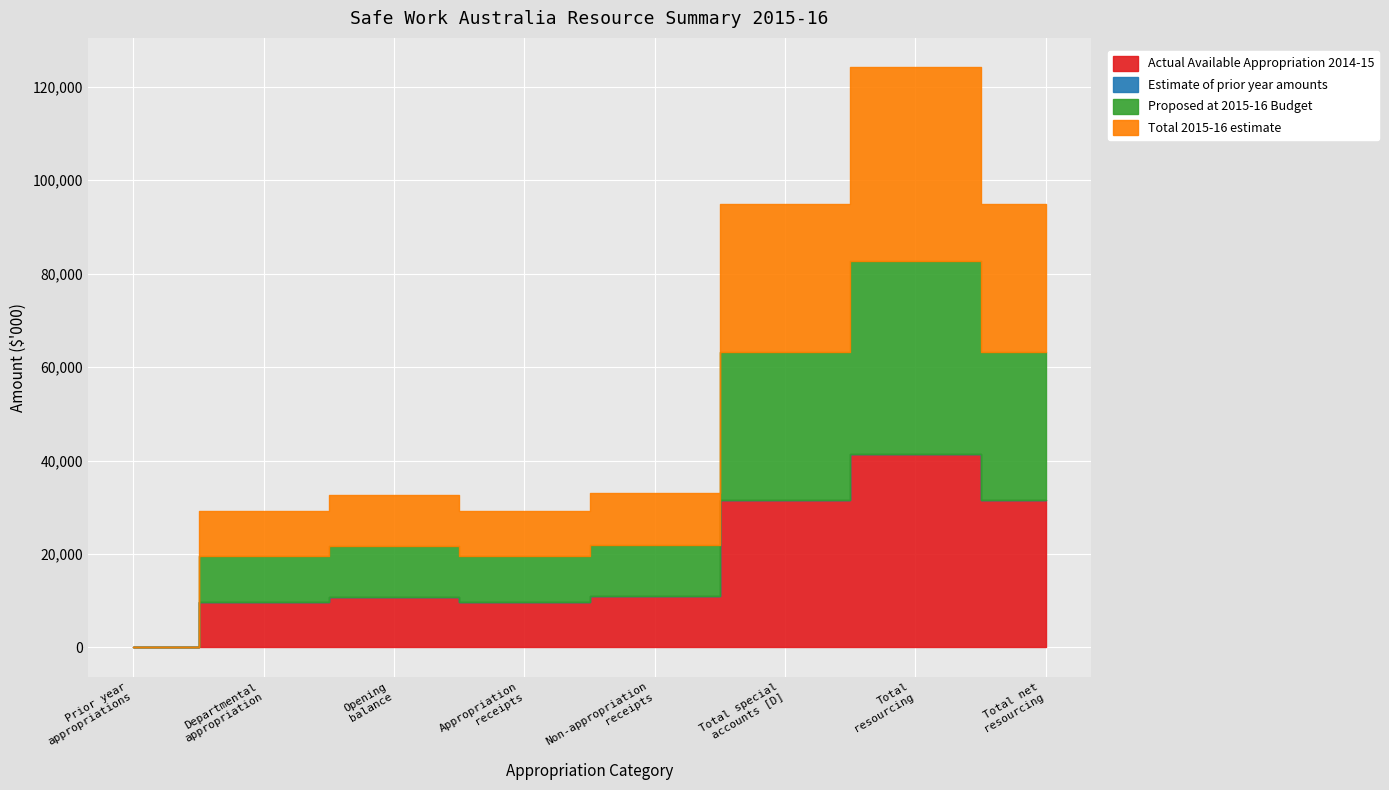

The Total 2015-16 estimate series shows 11036 at Non-appropriation receipts. True or false?

True